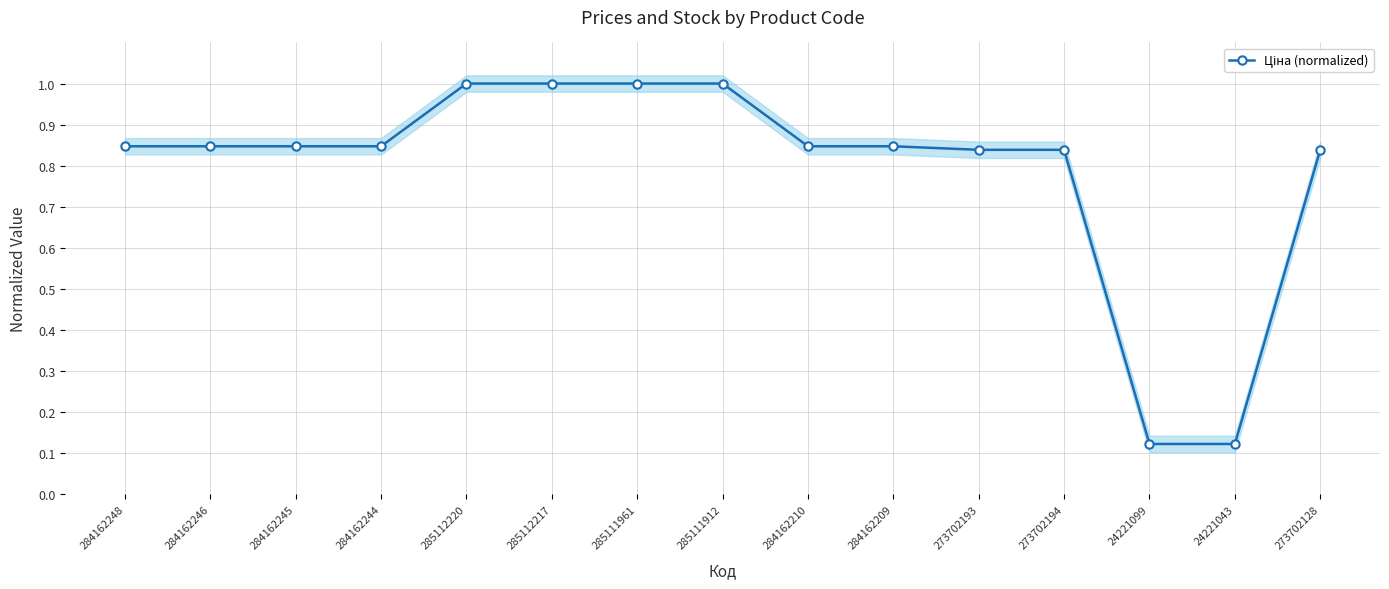

What is the sum of the values at 273702193 and 284162244?

1.7